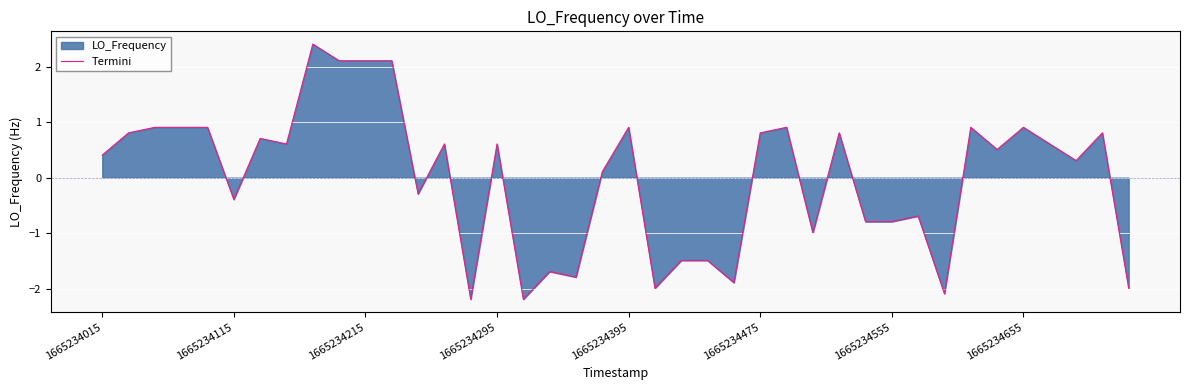

At which category does the chart reach its peak across all series?

8